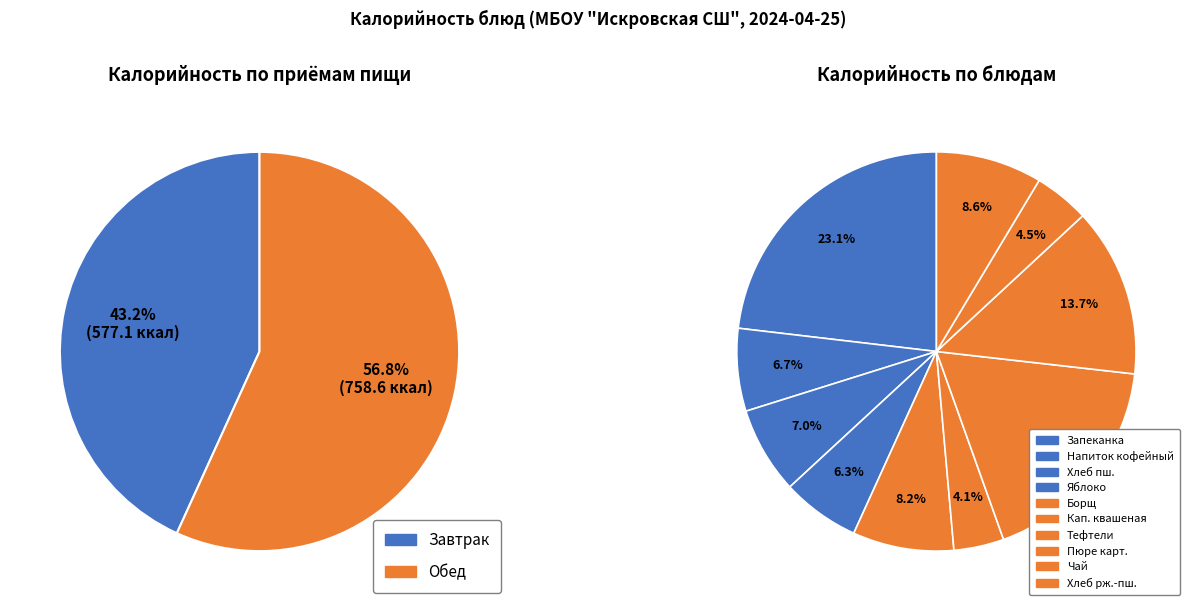

To the nearest percent, what is the difference between the largest and smallest slice percentages?

19%